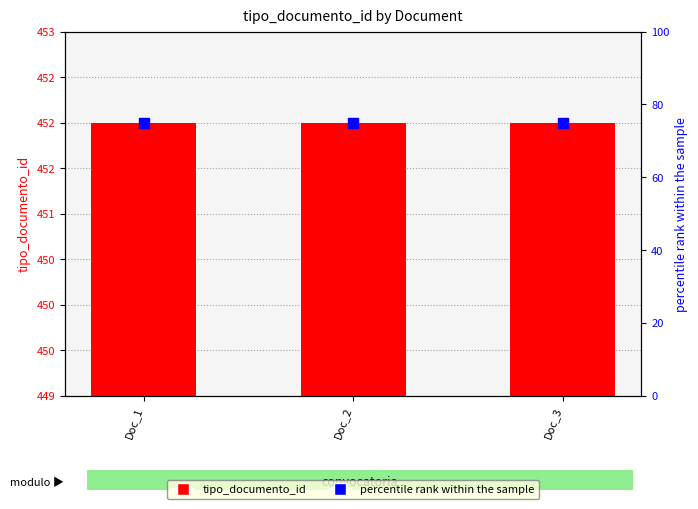

The value of percentile rank within the sample at Doc_3 is 75. True or false?

True